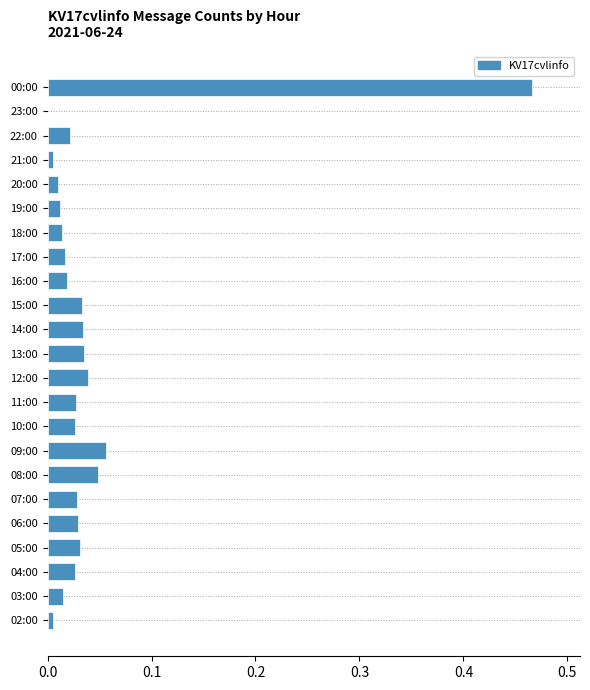

Between 08:00 and 05:00, which is larger?

08:00